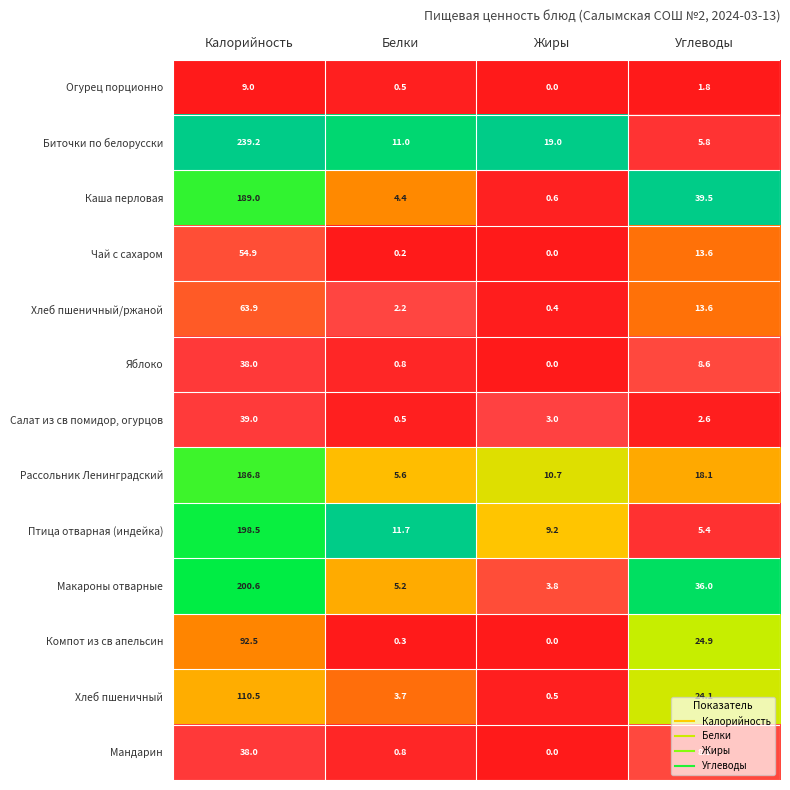

Where does the Мандарин series first go above 8?

Калорийность